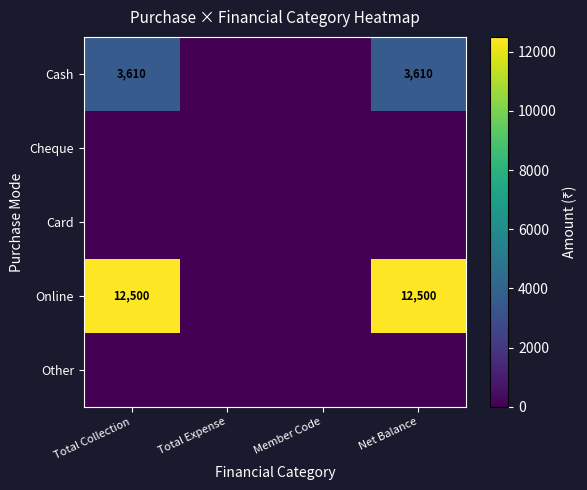

Is it true that Cash equals 1959 at Net Balance?

False